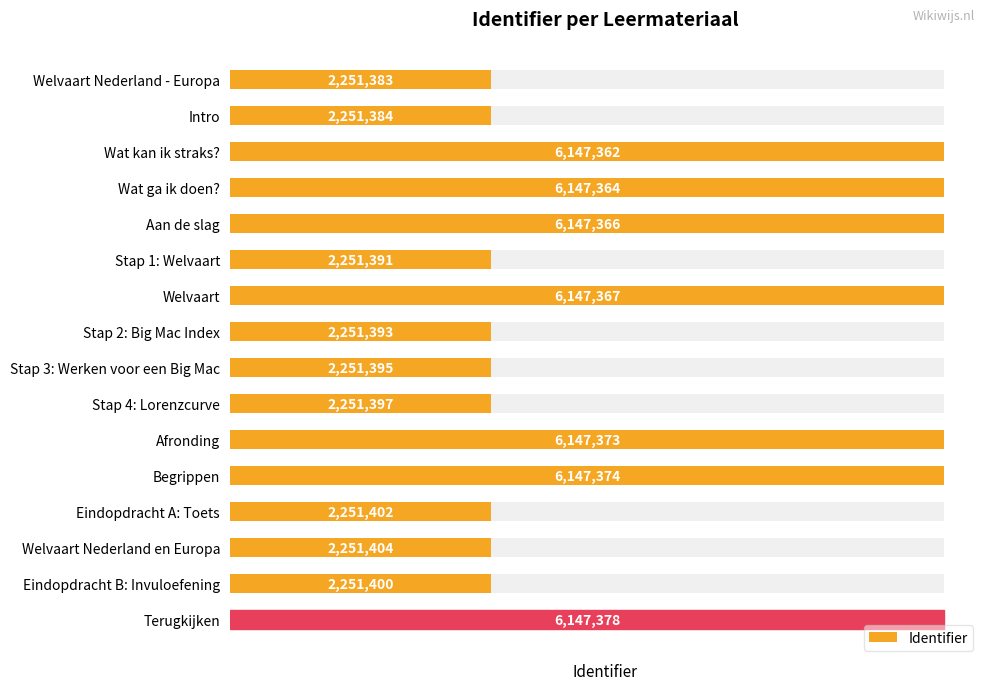

What is the value of the 9th bar from the left?

2251395